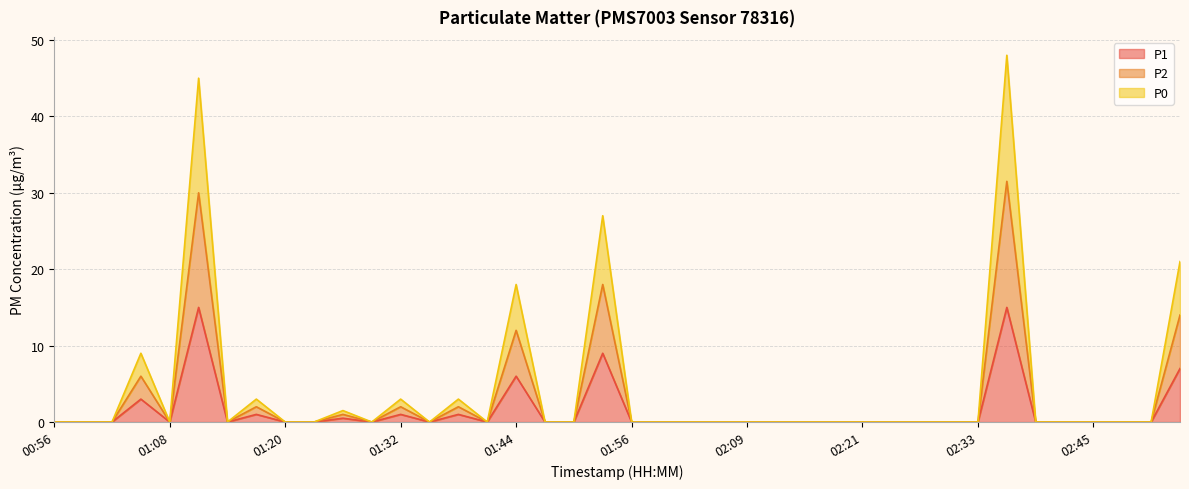

How many data points in P1 are above 0?

10